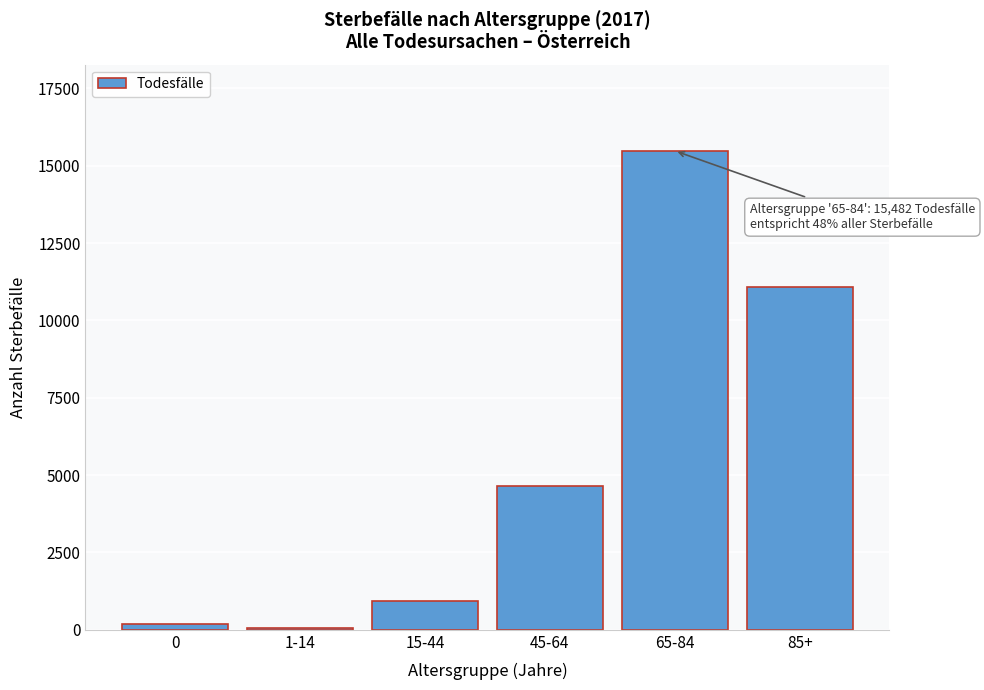

Reading right to left, list all the values displayed in this chart.

11092	15482	4648	946	59	178